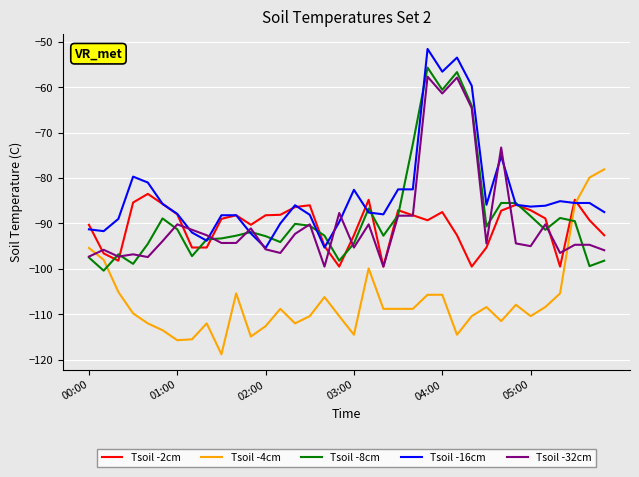

Which series has the largest total across all categories?

Tsoil -16cm